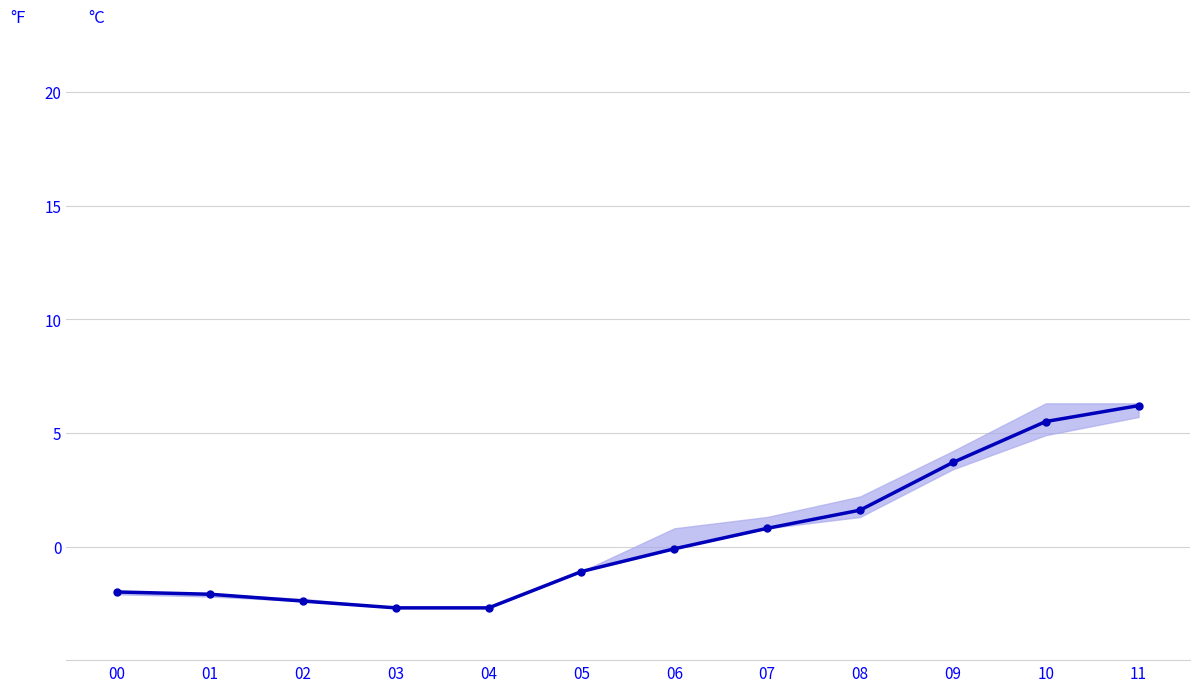

What is the smallest value displayed?

-2.7